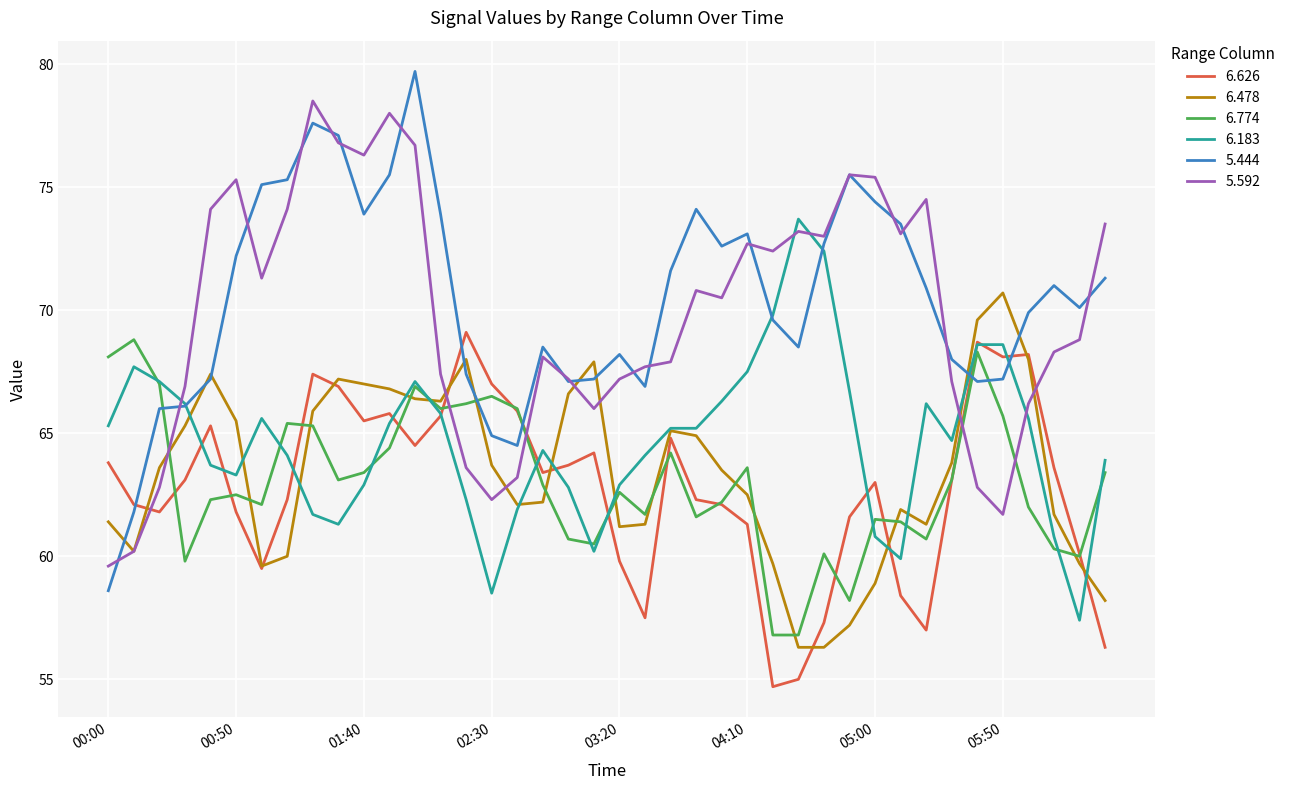

What is the minimum value shown in the chart?

54.7